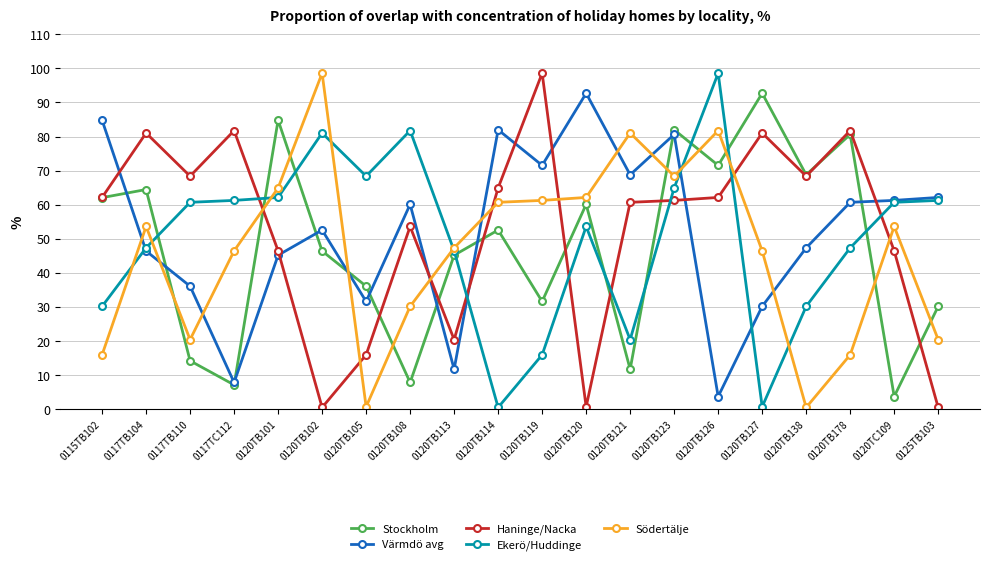

True or false: Ekerö/Huddinge has more than 0 points higher than both neighbors.

True